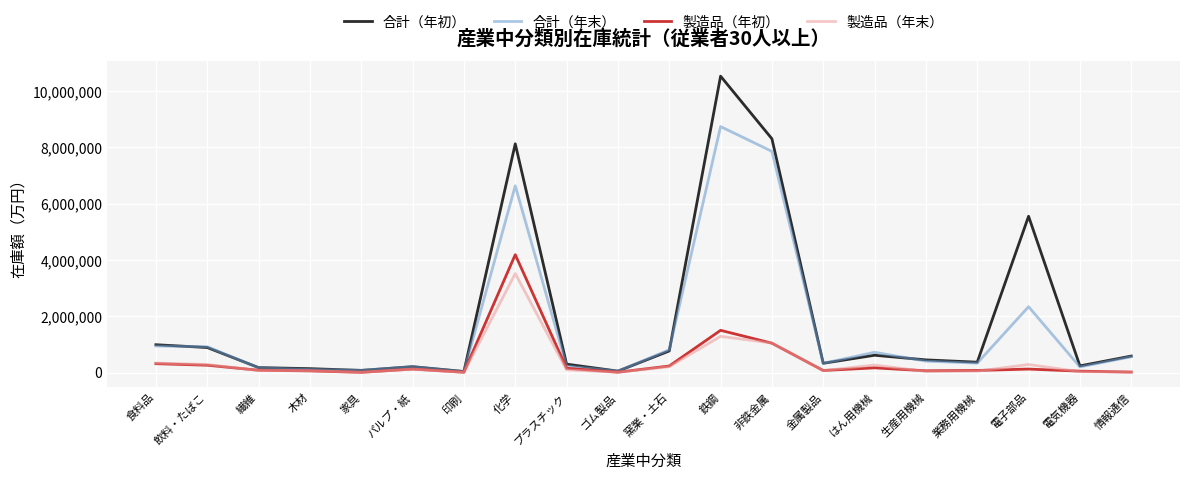

How many values in the 製造品（年初） series are below 126900?

10